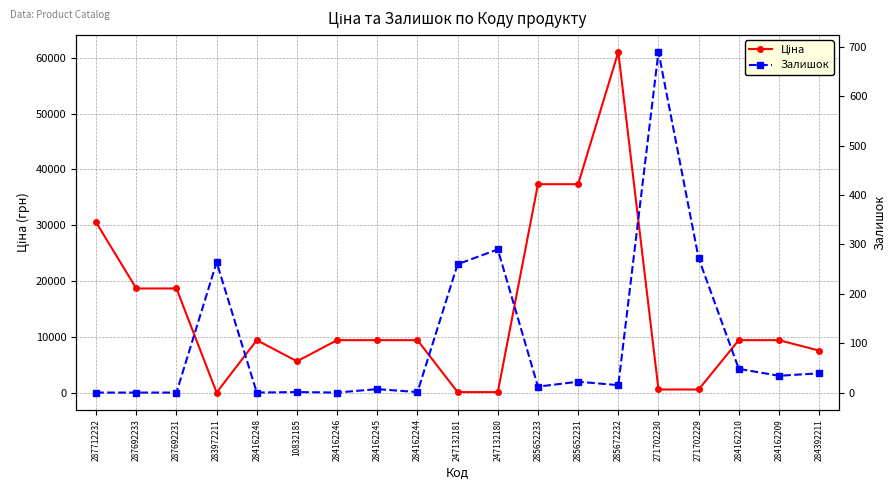

What is the label of the 5th point from the right?

271702230